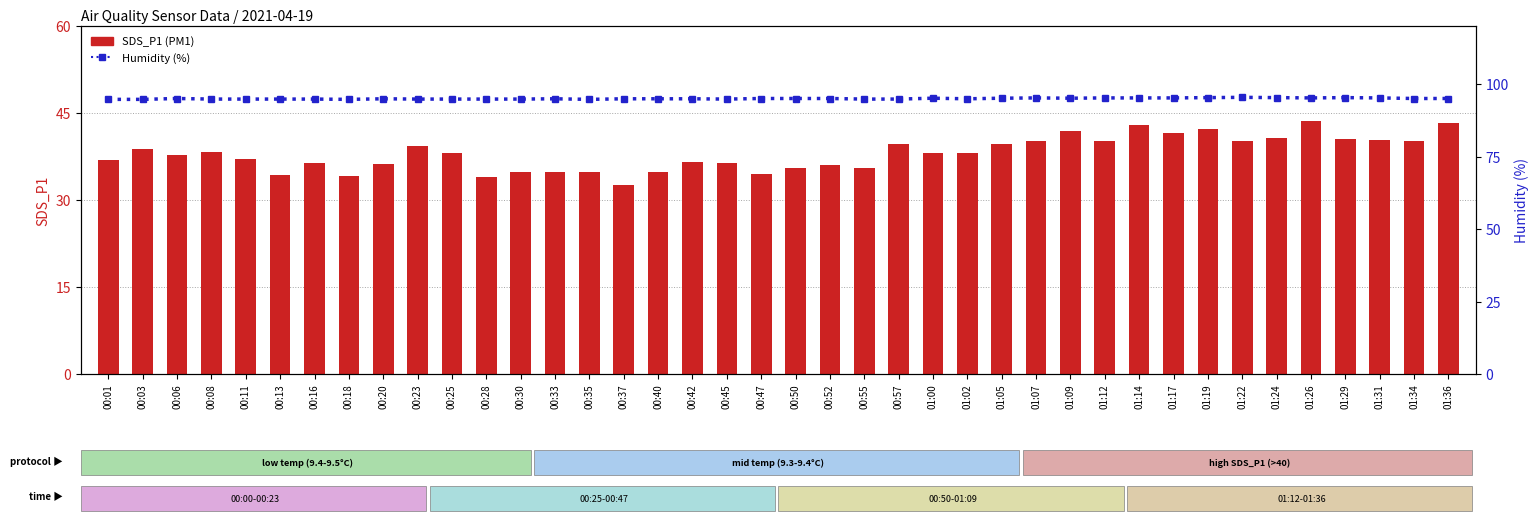

What is the total value across all series at 00:20?

131.2